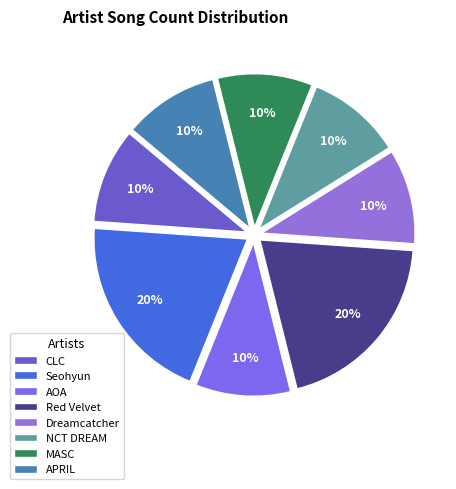

Count the number of slices in the pie.

8